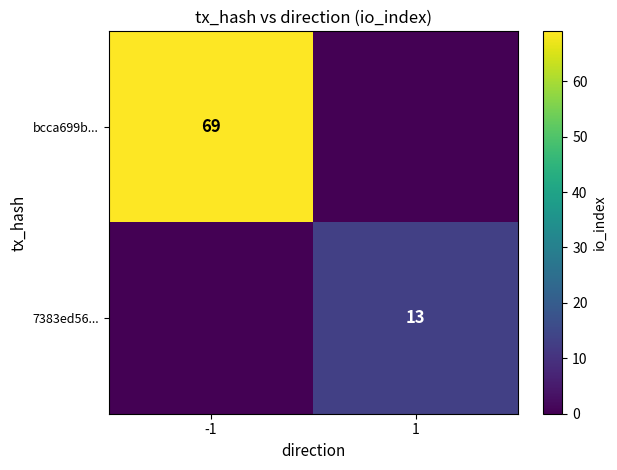

The value of 7383ed56... at 1 is 20. True or false?

False